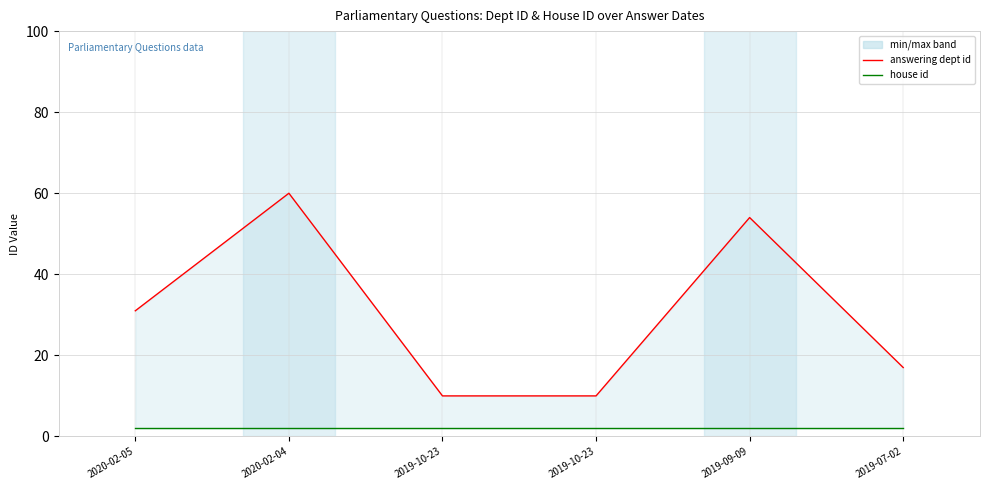

Reading left to right, transcribe all the data shown in this chart.

answering dept id line: 31	60	10	10	54	17
house id: 2	2	2	2	2	2